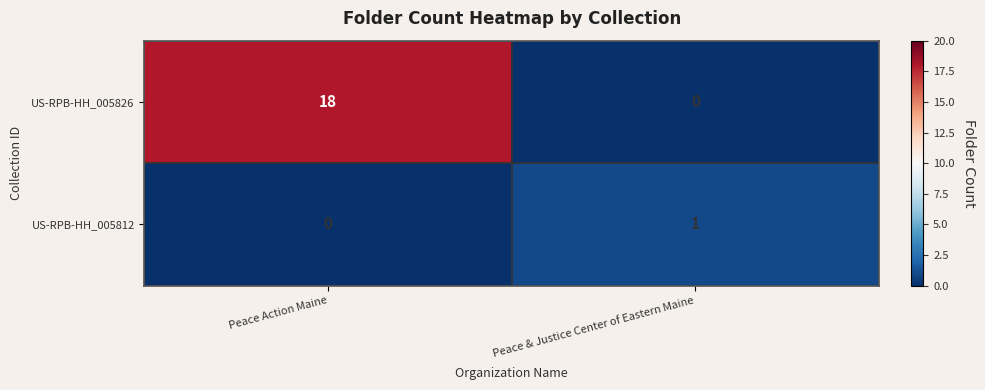

Which series has the largest range (max minus min)?

US-RPB-HH_005826